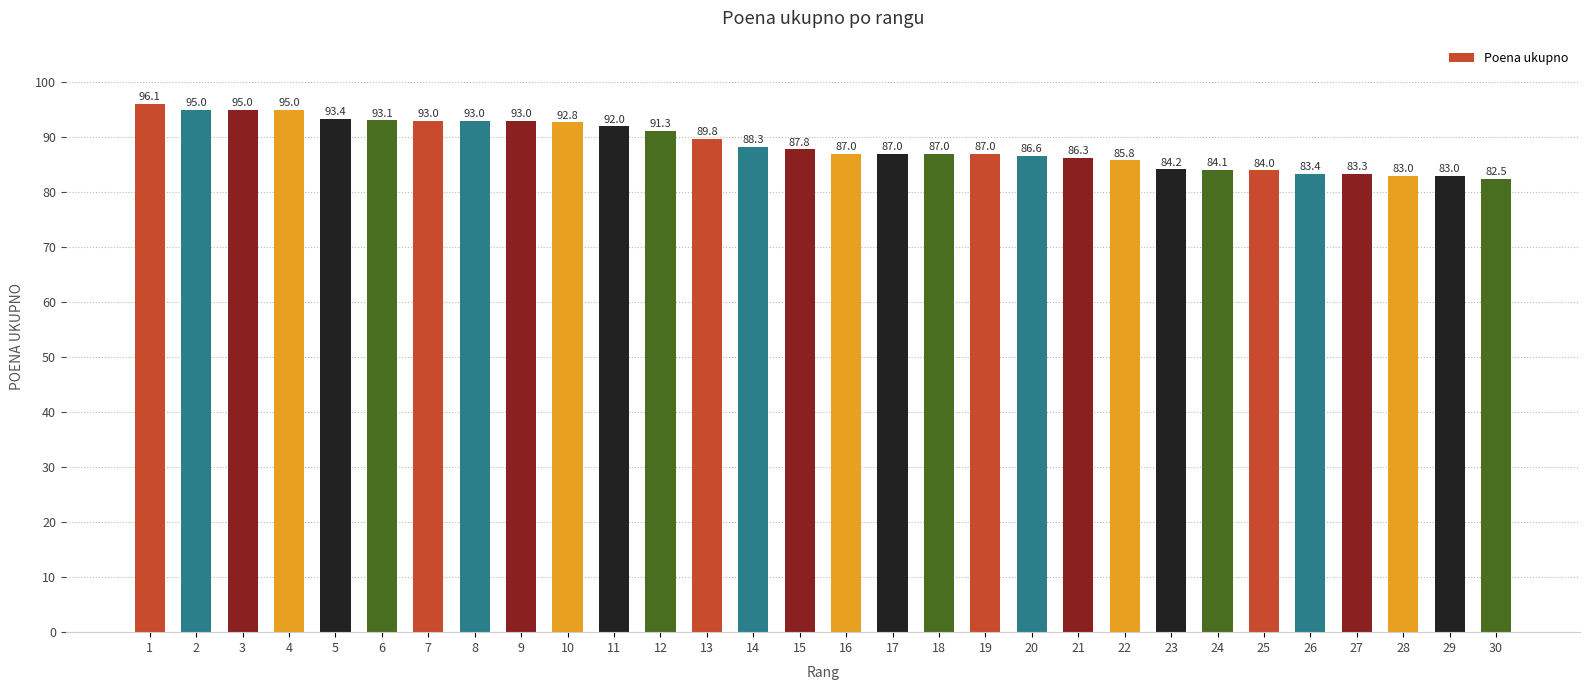

Does the chart contain stacked bars?

No